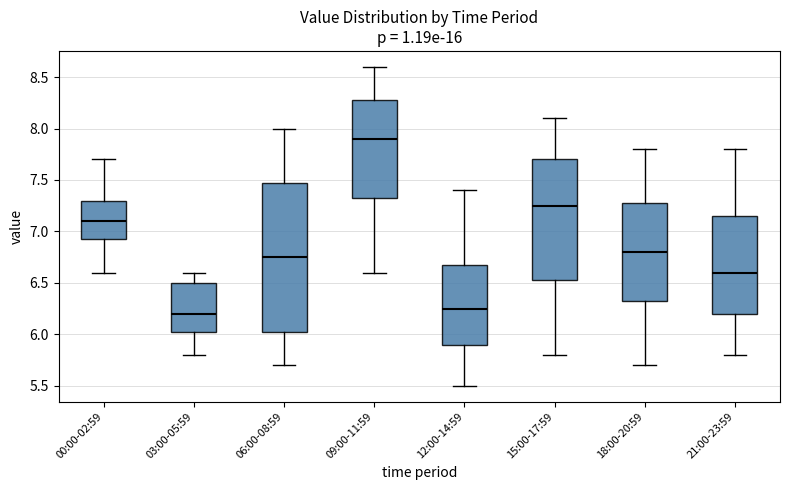

Reading left to right, read every box against the y-axis: the position of its median line, the range the box covers, and the ends of its whiskers. The values are not printed on the chart, so give them approximately, as read against the axis.

00:00-02:59: median 7.10, box 6.95 to 7.30, whiskers 6.60 to 7.70
03:00-05:59: median 6.20, box 6.05 to 6.50, whiskers 5.80 to 6.60
06:00-08:59: median 6.75, box 6.05 to 7.50, whiskers 5.70 to 8.00
09:00-11:59: median 7.90, box 7.35 to 8.30, whiskers 6.60 to 8.60
12:00-14:59: median 6.25, box 5.90 to 6.70, whiskers 5.50 to 7.40
15:00-17:59: median 7.25, box 6.55 to 7.70, whiskers 5.80 to 8.10
18:00-20:59: median 6.80, box 6.35 to 7.30, whiskers 5.70 to 7.80
21:00-23:59: median 6.60, box 6.20 to 7.15, whiskers 5.80 to 7.80